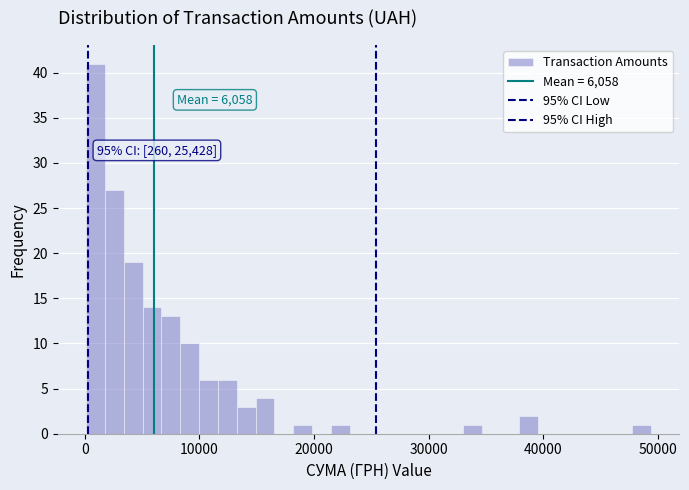

Read against the x-axis, roughly where is the centre of the tallest bar?

1000